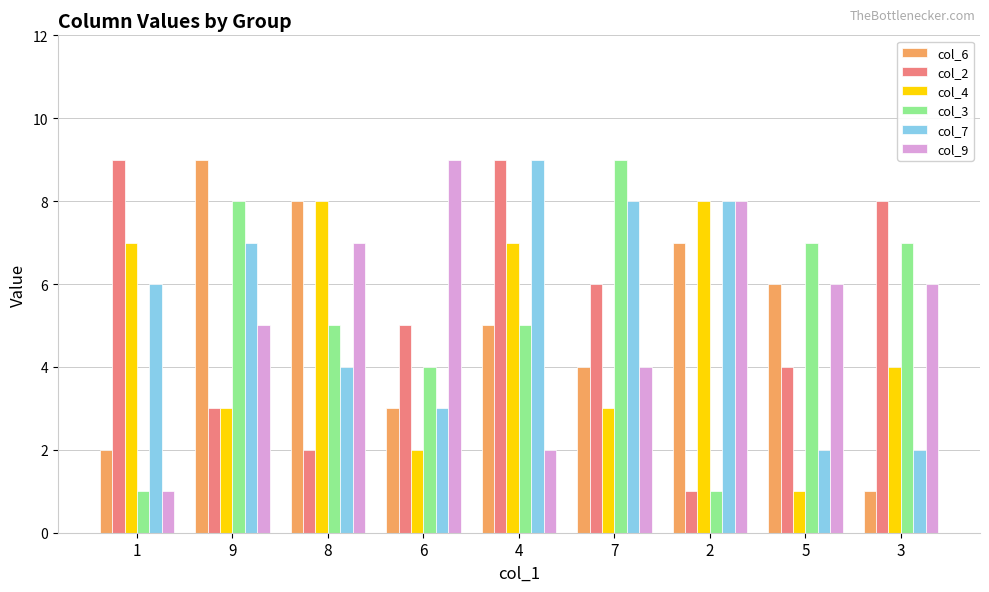

The col_7 series shows 2 at 3. True or false?

True